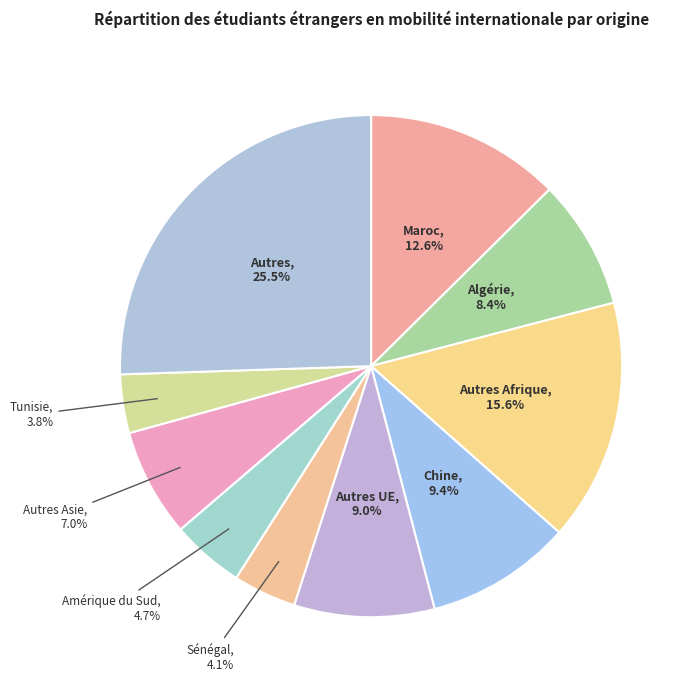

Does any single category account for the majority?

No